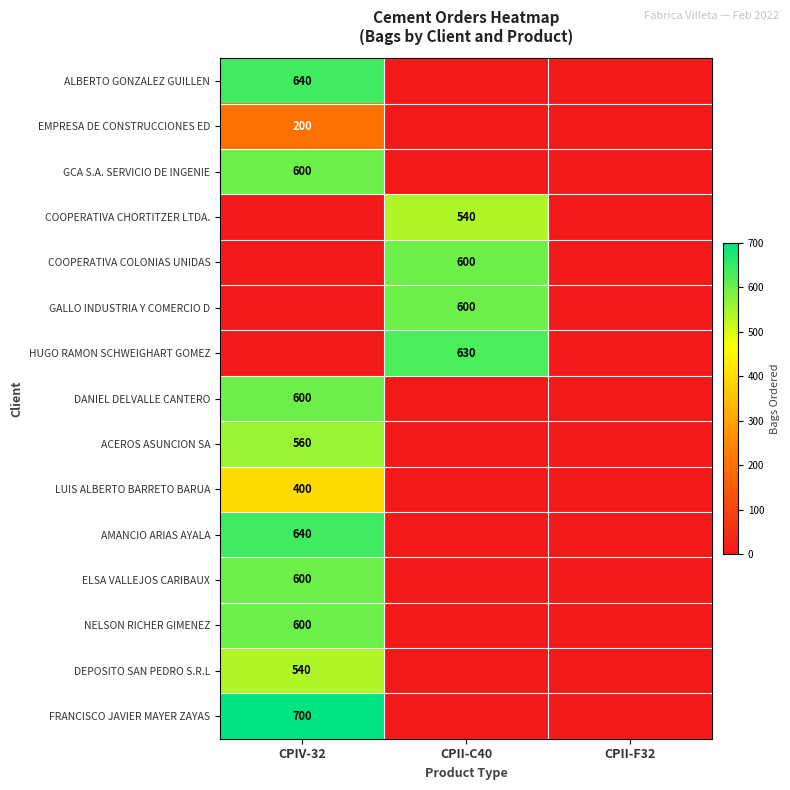

True or false: EMPRESA DE CONSTRUCCIONES ED has a value of 200 at CPIV-32.

True